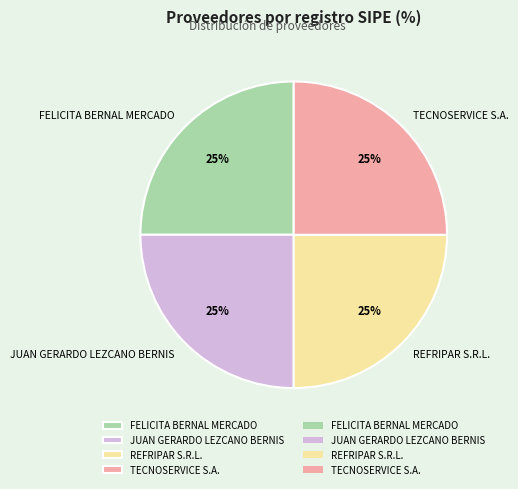

To the nearest percent, what is the average slice percentage?

25%